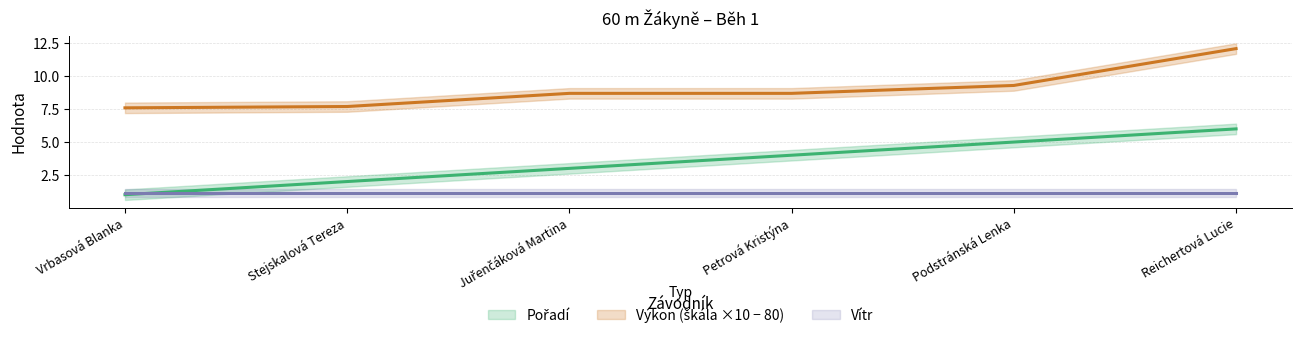

How many data points does each series have?

6